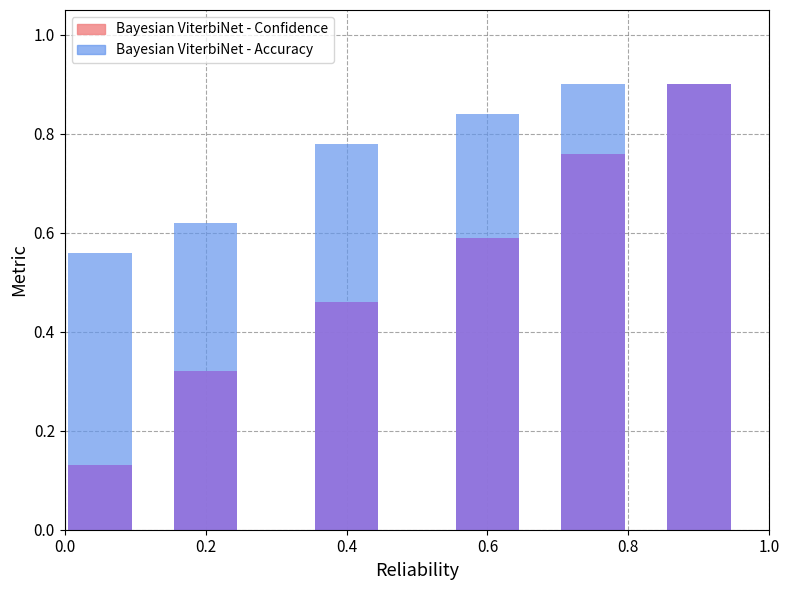

The Bayesian ViterbiNet - Confidence series shows 1.5 at 1.0. True or false?

False